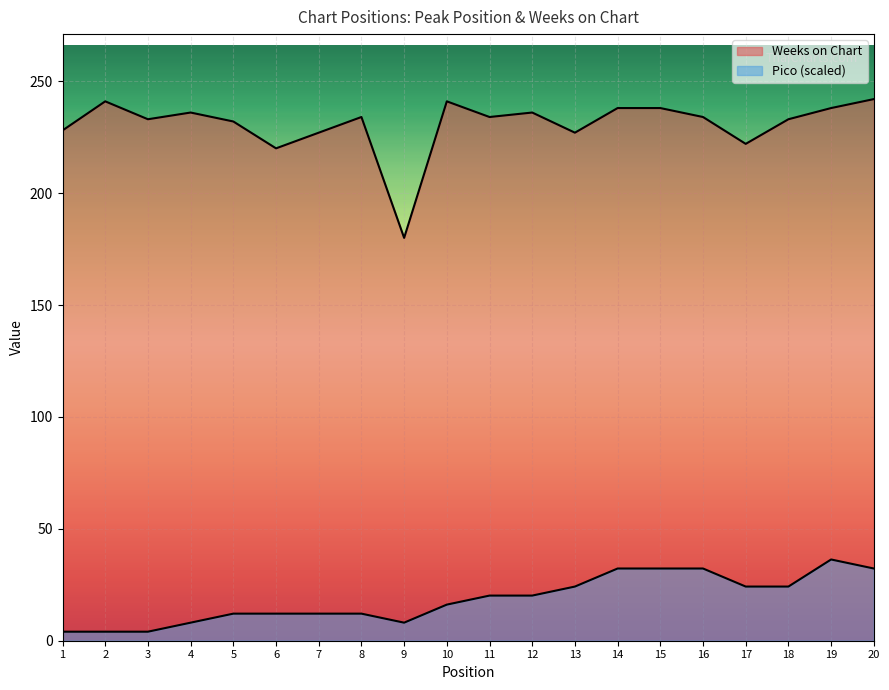

At which label is Pico closest to 20?

11